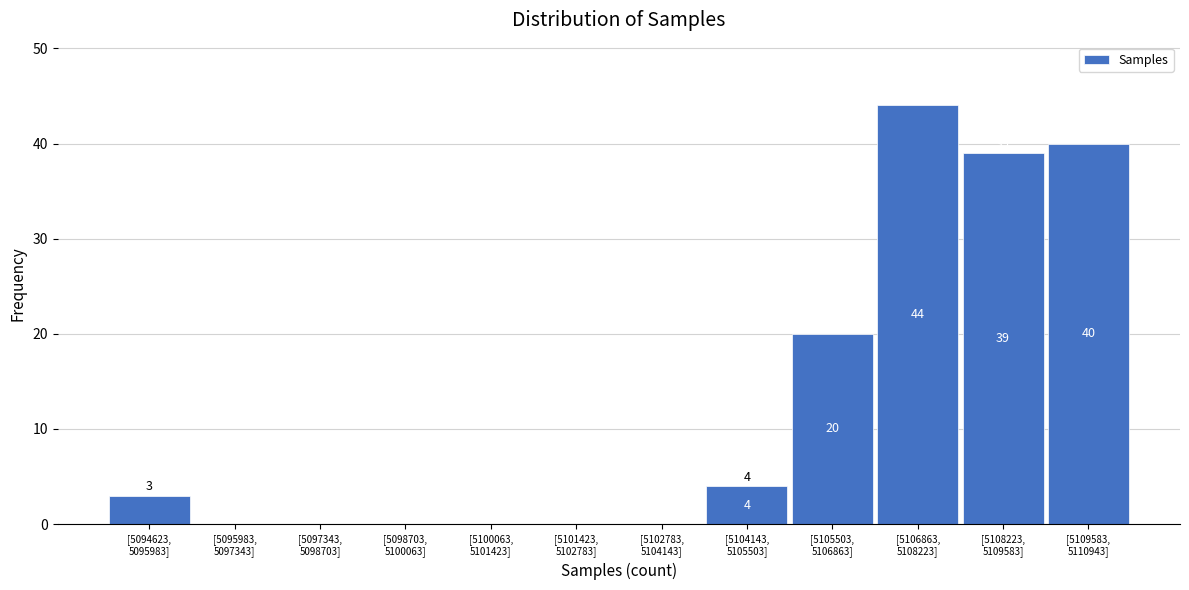

What is the sum of all values?

150